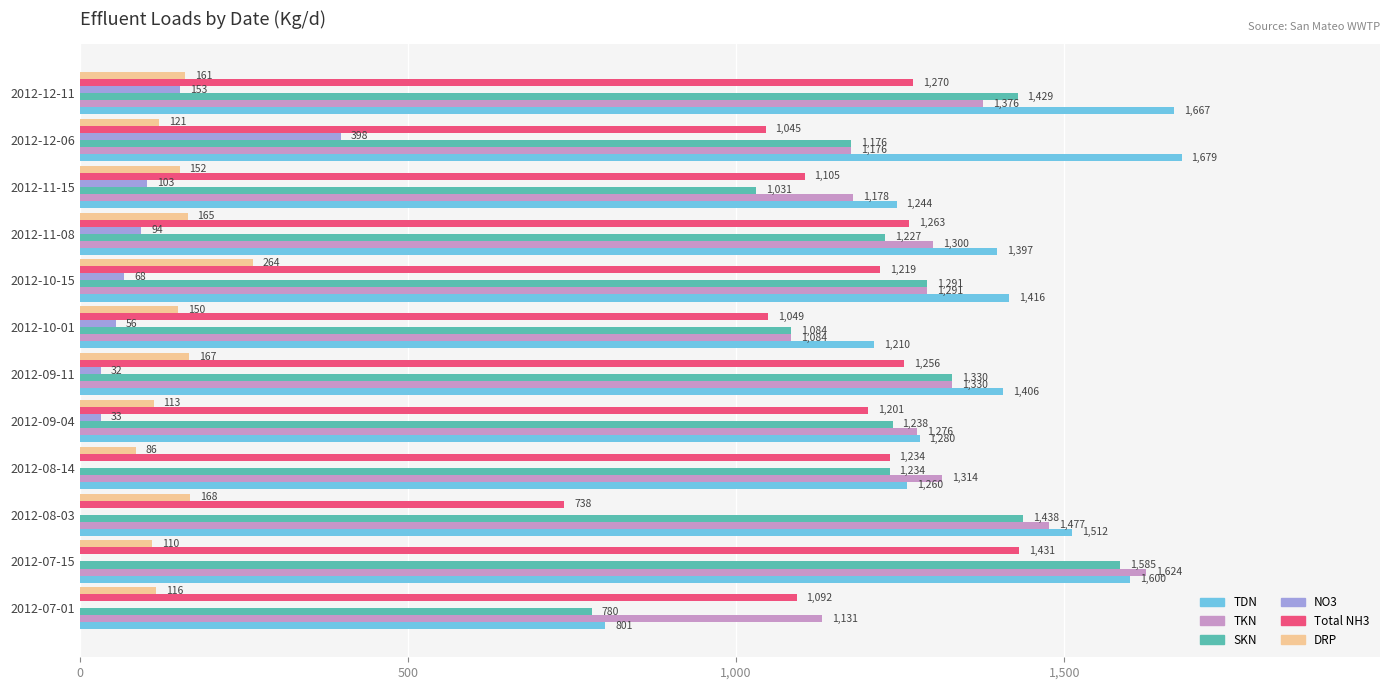

At which category is the sum across all series the highest?

2012-07-15